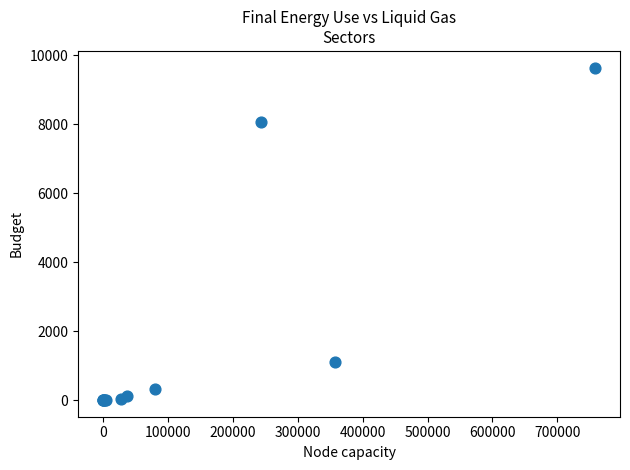

What Y value in the scatter plot is closest to 4820?

8059.1